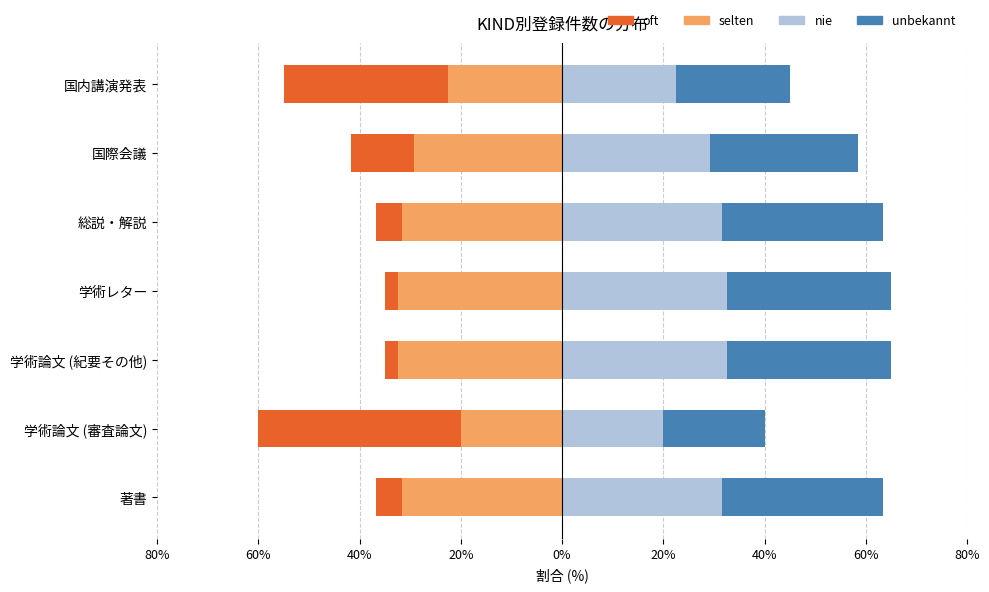

Between 学術論文 (審査論文) and 総説・解説, which is larger?

学術論文 (審査論文)